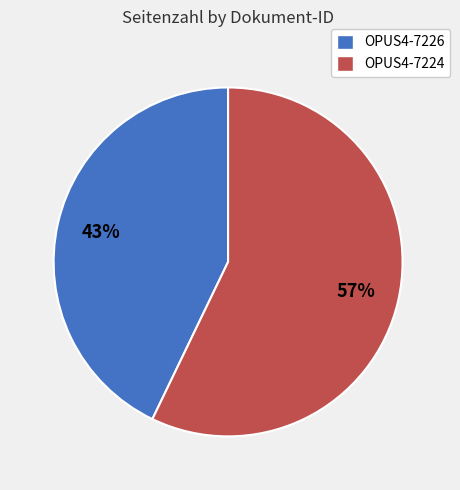

Which has a higher value, OPUS4-7224 or OPUS4-7226?

OPUS4-7224